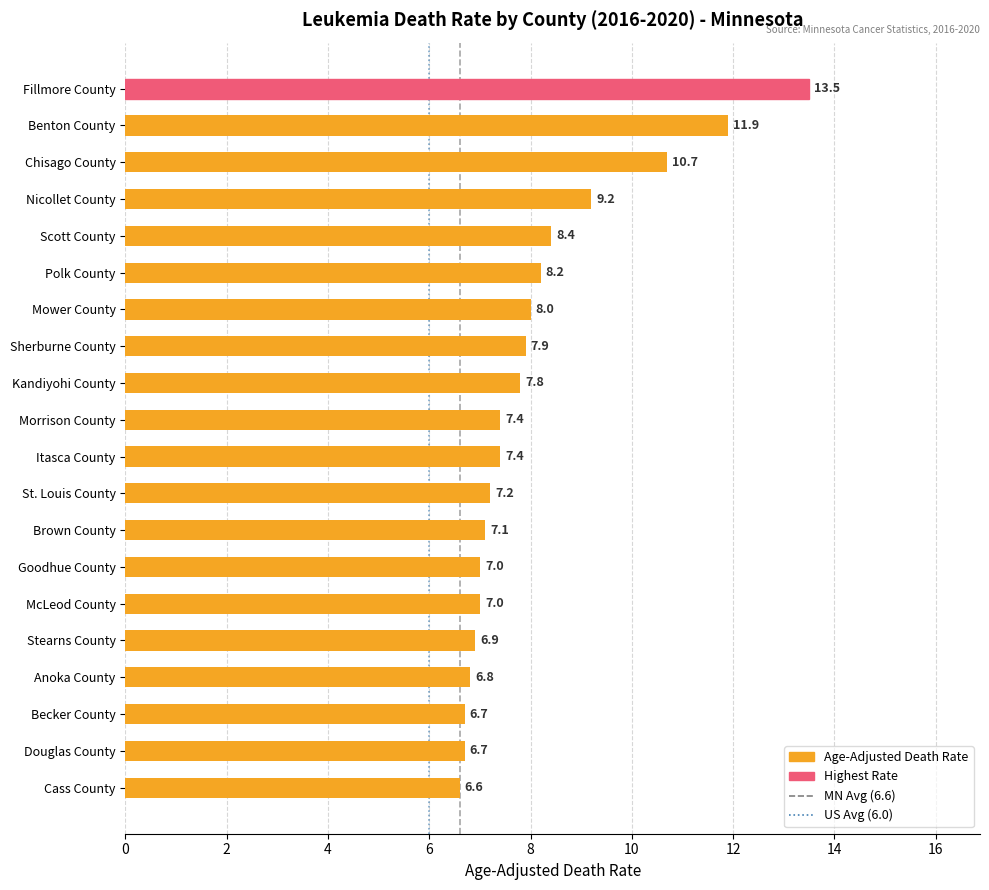

What is the smallest value displayed?

6.6